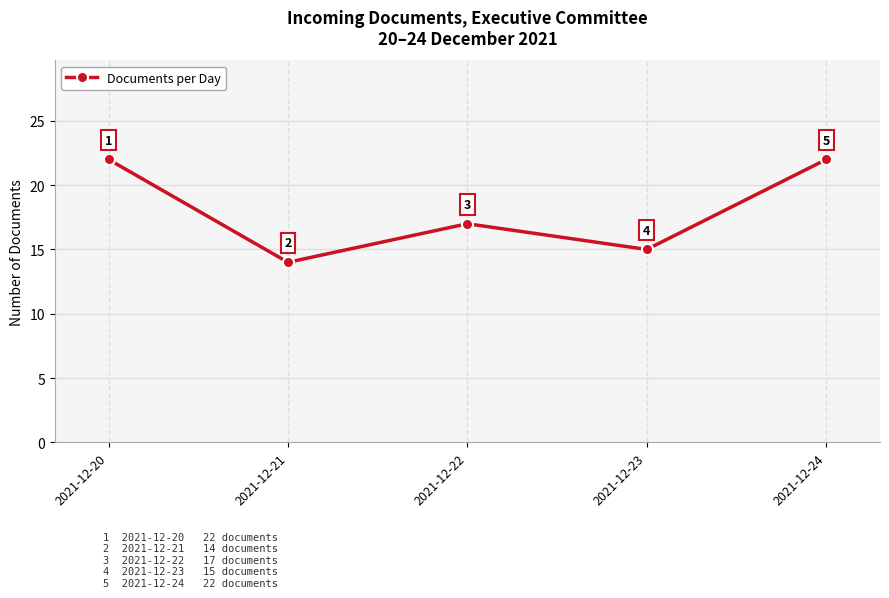

What is the change in value from 2021-12-20 to 2021-12-23?

-7